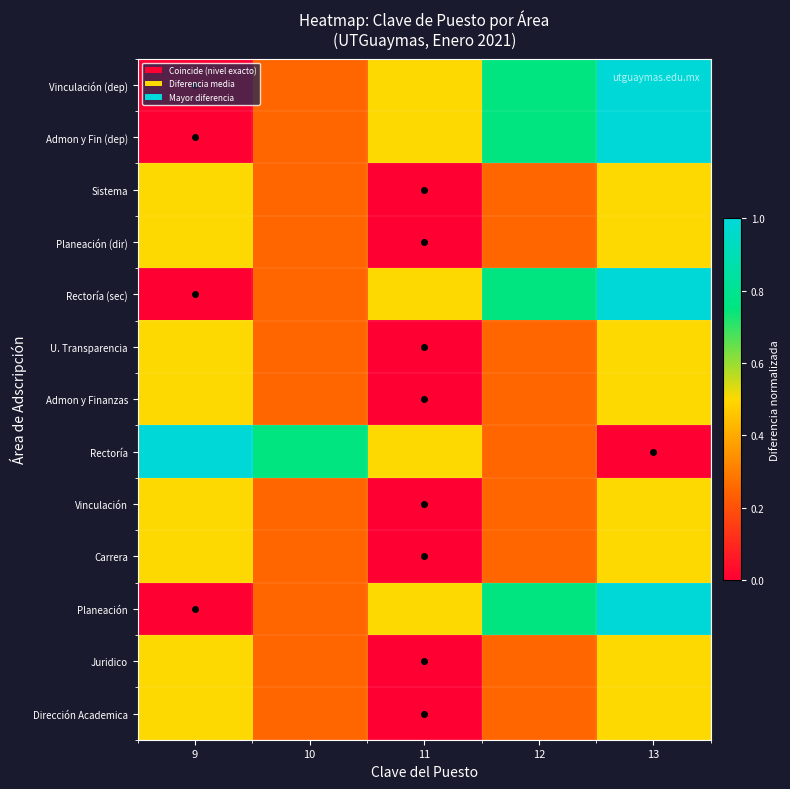

Reading left to right, list all the values displayed in this chart.

Dirección Academica: 9=0.5	10=0.2	11=0.0	12=0.2	13=0.5
Juridico: 9=0.5	10=0.2	11=0.0	12=0.2	13=0.5
Planeación: 9=0.0	10=0.2	11=0.5	12=0.8	13=1.0
Carrera: 9=0.5	10=0.2	11=0.0	12=0.2	13=0.5
Vinculación: 9=0.5	10=0.2	11=0.0	12=0.2	13=0.5
Rectoría: 9=1.0	10=0.8	11=0.5	12=0.2	13=0.0
Admon y Finanzas: 9=0.5	10=0.2	11=0.0	12=0.2	13=0.5
U. Transparencia: 9=0.5	10=0.2	11=0.0	12=0.2	13=0.5
Rectoría (sec): 9=0.0	10=0.2	11=0.5	12=0.8	13=1.0
Planeación (dir): 9=0.5	10=0.2	11=0.0	12=0.2	13=0.5
Sistema: 9=0.5	10=0.2	11=0.0	12=0.2	13=0.5
Admon y Fin (dep): 9=0.0	10=0.2	11=0.5	12=0.8	13=1.0
Vinculación (dep): 9=0.0	10=0.2	11=0.5	12=0.8	13=1.0